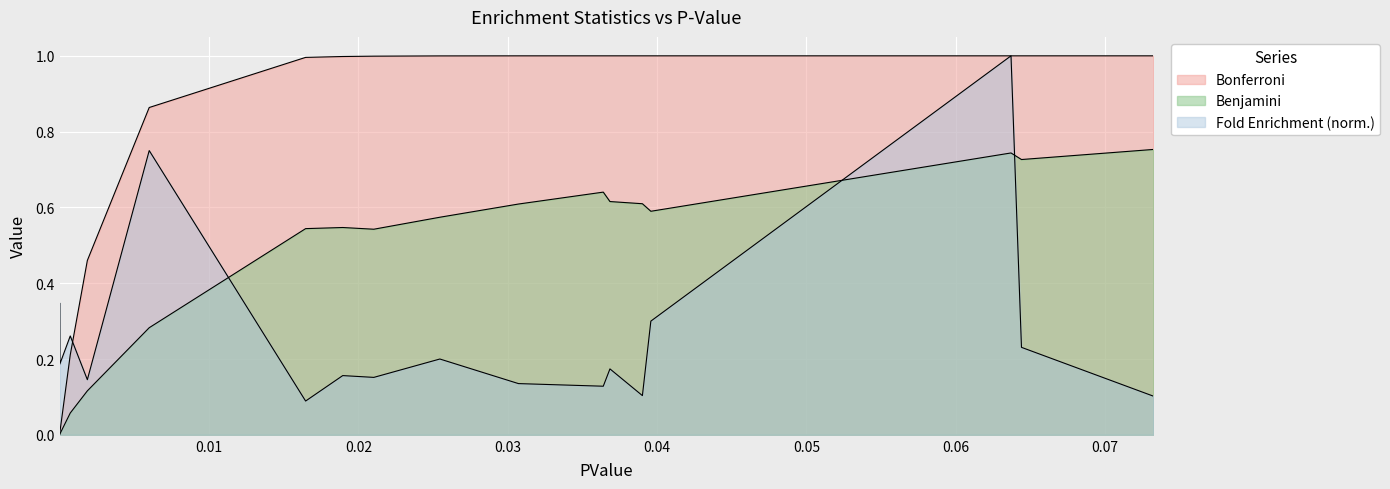

True or false: Bonferroni and Benjamini cross at least once.

False